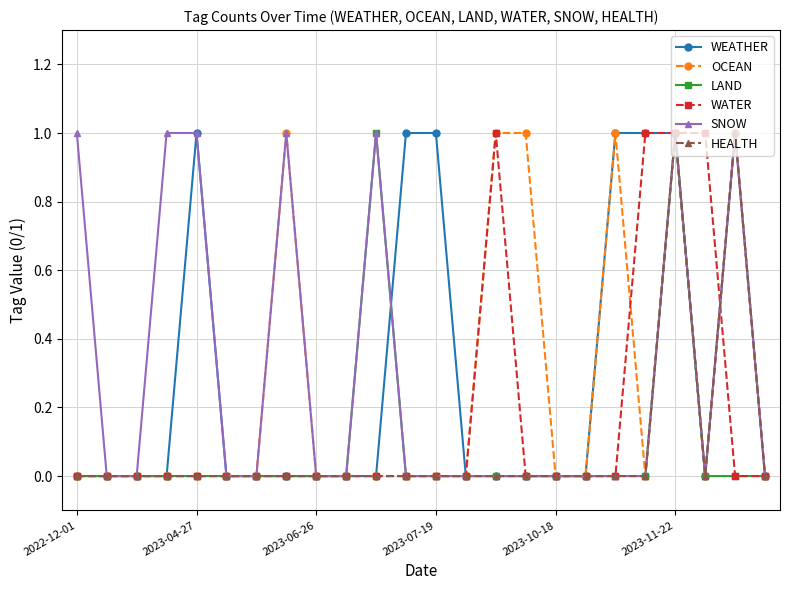

True or false: WEATHER has more than 0 points higher than both neighbors.

True